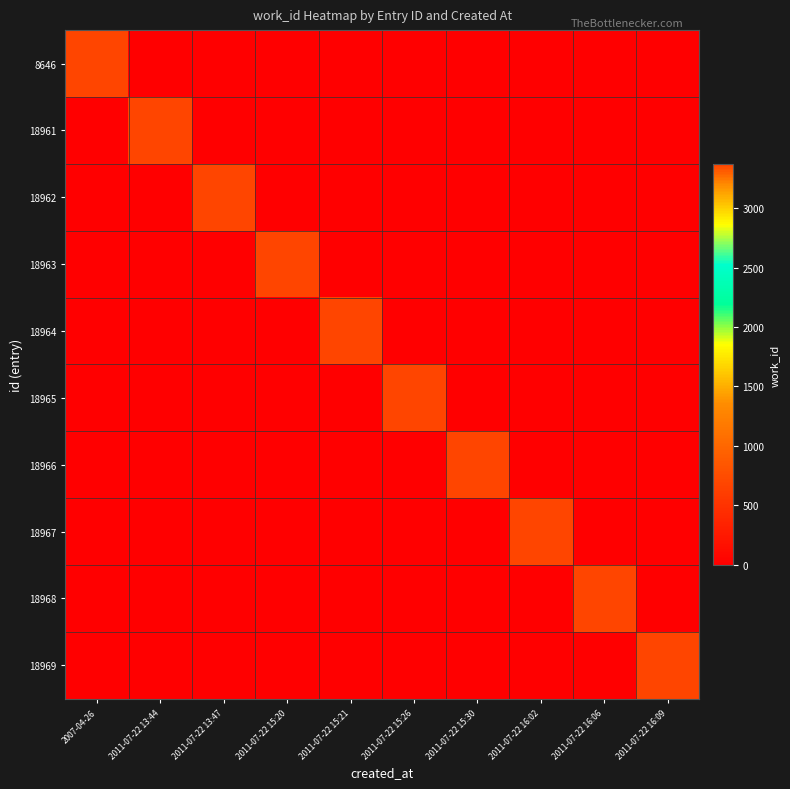

Between 2011-07-22 15:30 and 2011-07-22 16:02, which is larger?

2011-07-22 15:30